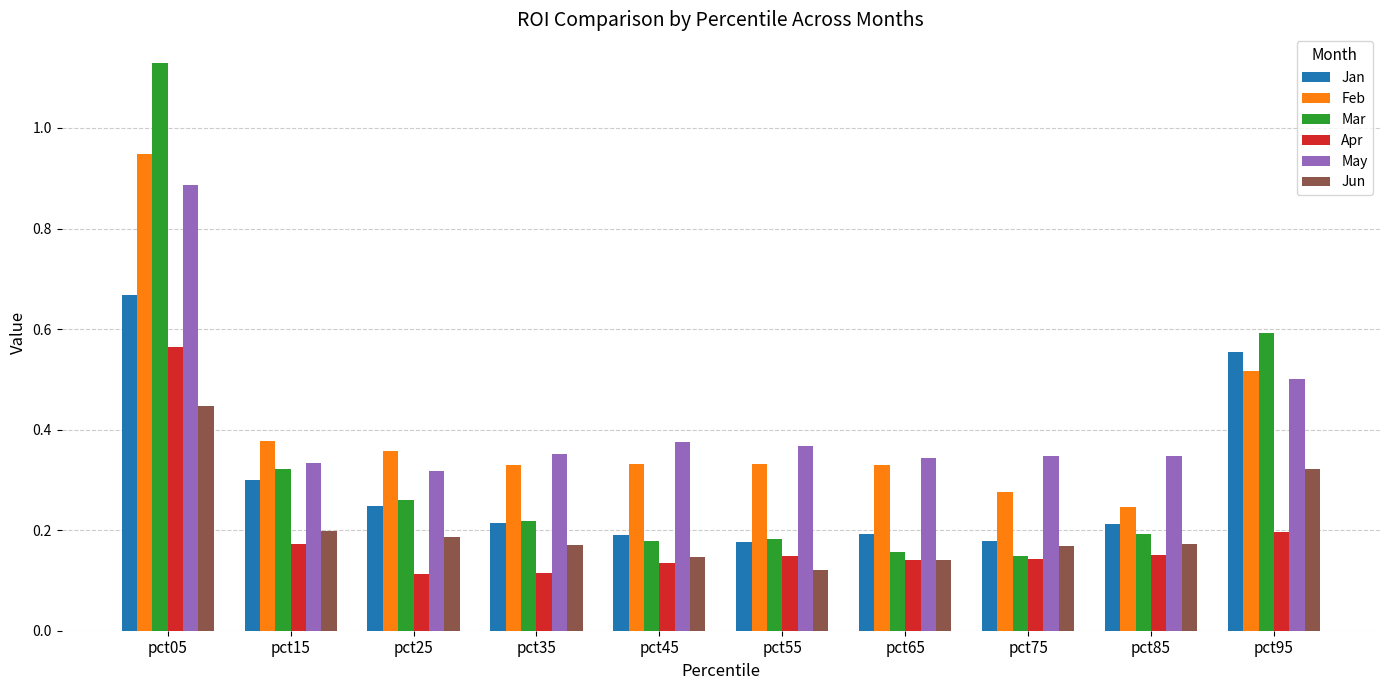

Which label corresponds to the largest value in the chart?

pct05